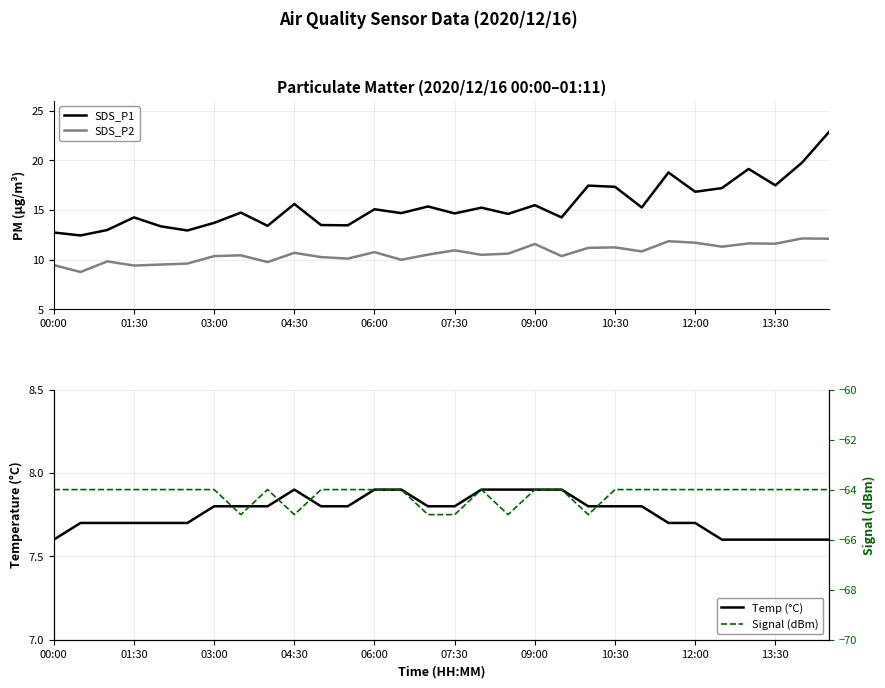

Reading left to right, transcribe all the data shown in this chart.

SDS_P1: 12.7	12.4	13.0	14.2	13.3	12.9	13.7	14.7	13.4	15.6	13.5	13.4	15.1	14.7	15.3	14.7	15.2	14.6	15.5	14.2	17.4	17.3	15.2	18.8	16.8	17.2	19.1	17.5	19.8	22.8
SDS_P2: 9.4	8.8	9.8	9.4	9.5	9.6	10.3	10.4	9.8	10.7	10.2	10.1	10.8	10.0	10.5	10.9	10.5	10.6	11.6	10.3	11.2	11.2	10.8	11.8	11.7	11.3	11.6	11.6	12.1	12.1
Temp (°C): 7.6	7.7	7.7	7.7	7.7	7.7	7.8	7.8	7.8	7.9	7.8	7.8	7.9	7.9	7.8	7.8	7.9	7.9	7.9	7.9	7.8	7.8	7.8	7.7	7.7	7.6	7.6	7.6	7.6	7.6
Signal (dBm): -64.0	-64.0	-64.0	-64.0	-64.0	-64.0	-64.0	-65.0	-64.0	-65.0	-64.0	-64.0	-64.0	-64.0	-65.0	-65.0	-64.0	-65.0	-64.0	-64.0	-65.0	-64.0	-64.0	-64.0	-64.0	-64.0	-64.0	-64.0	-64.0	-64.0